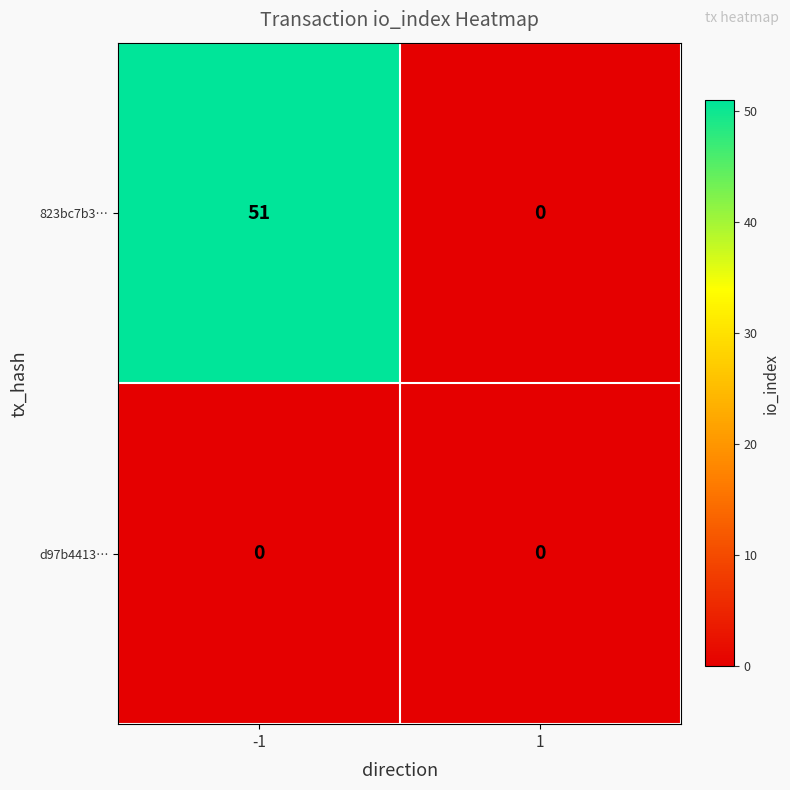

What is the greatest value displayed?

51